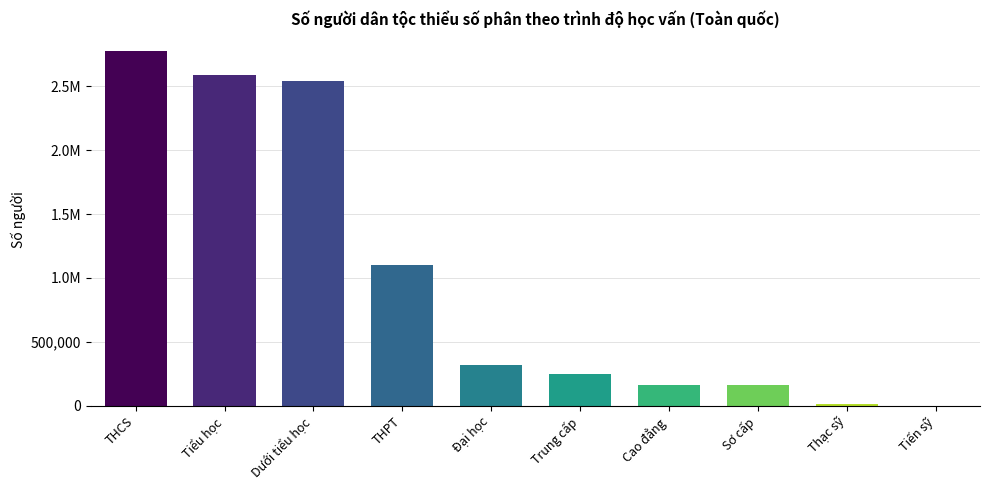

How many data points are above 316982?

4